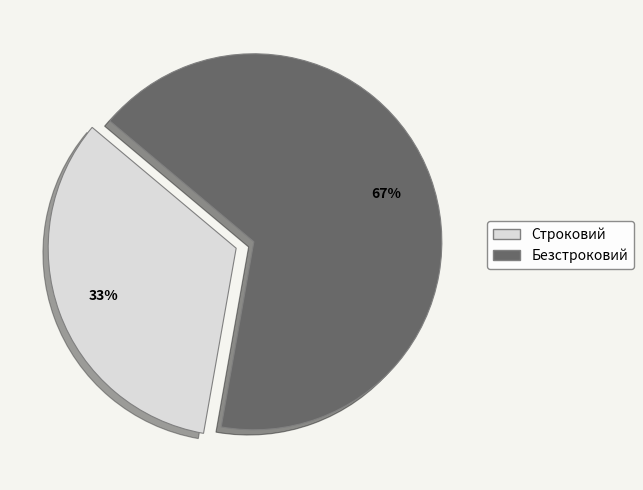

Count the number of slices in the pie.

2